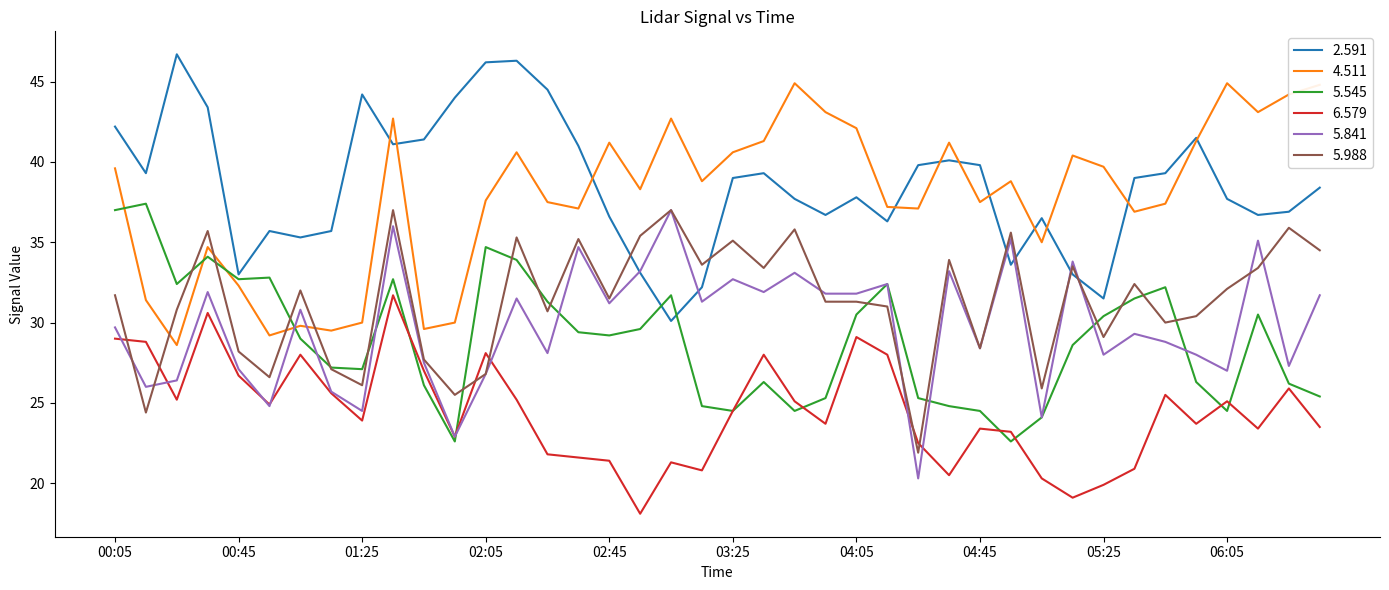

What is the difference between the maximum and minimum values in the 2.591 series?

16.6